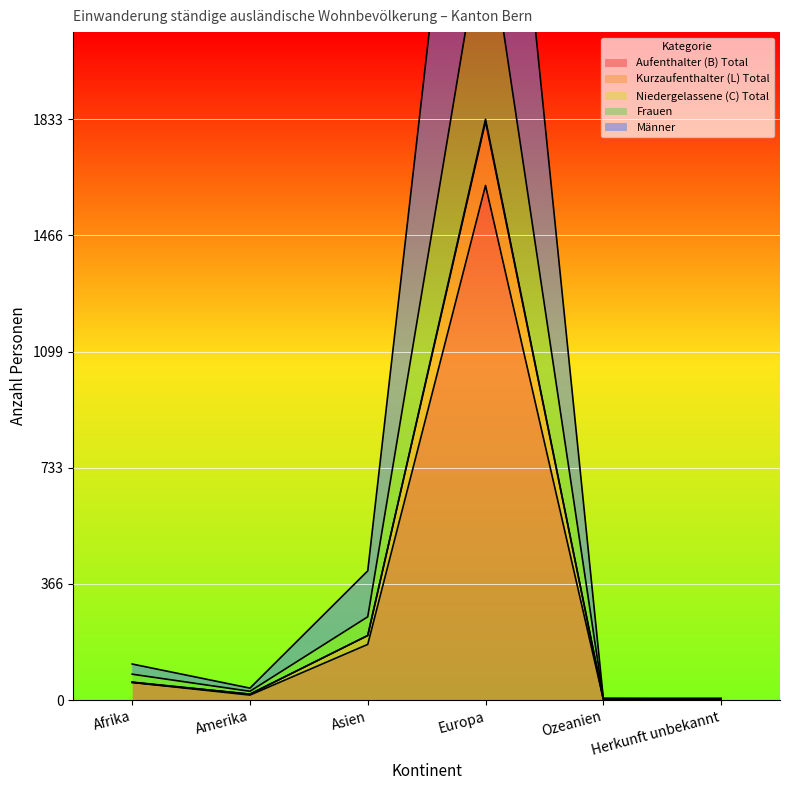

True or false: Niedergelassene (C) Total and Frauen intersect in this chart.

False